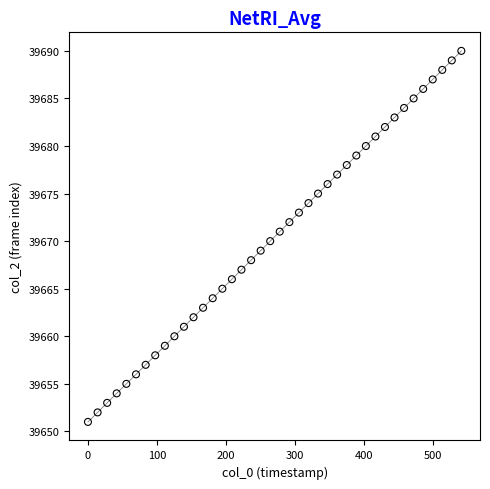

What is the range of Y values (max minus min)?

39